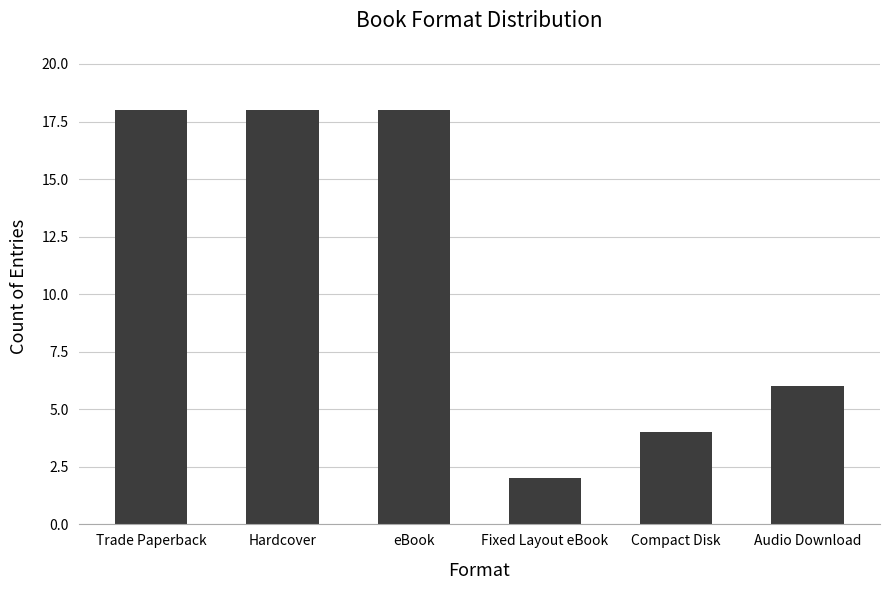

What is the difference between the values at Audio Download and Trade Paperback?

12